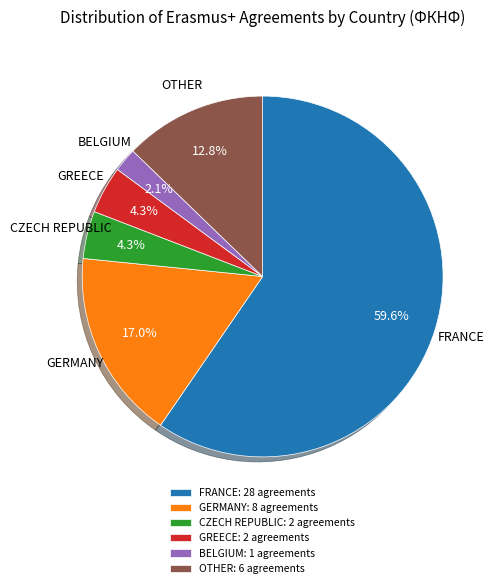

Combined, do CZECH REPUBLIC and GREECE account for over 50%?

No